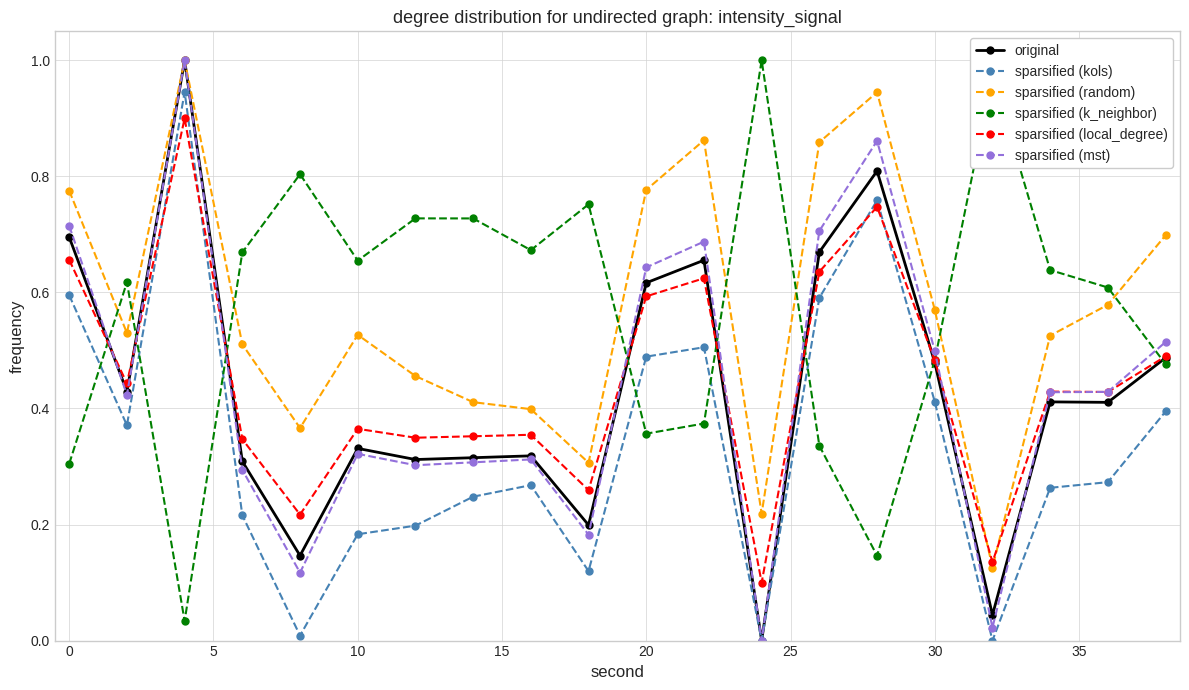

True or false: sparsified (kols) and sparsified (local_degree) cross at least once.

True